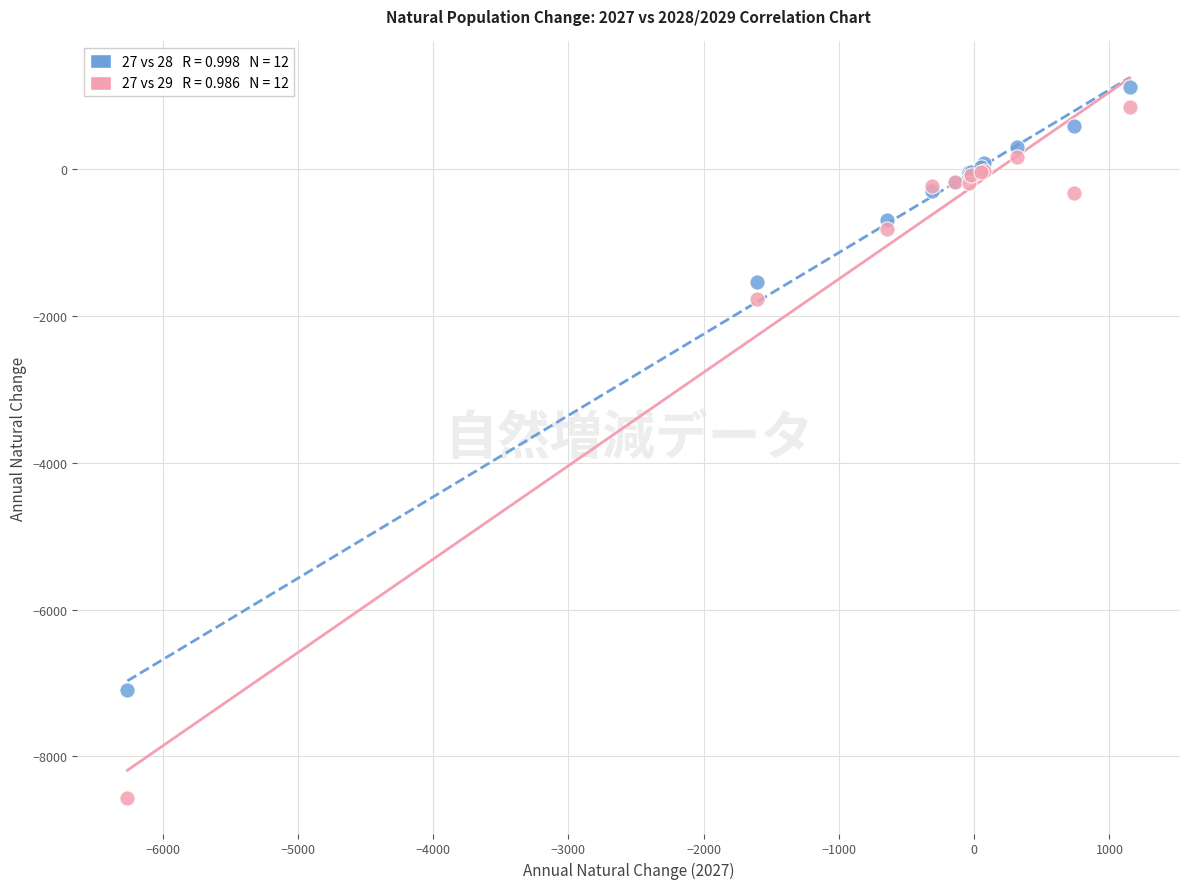

Across all series, what Y value is closest to -3723?

-1764